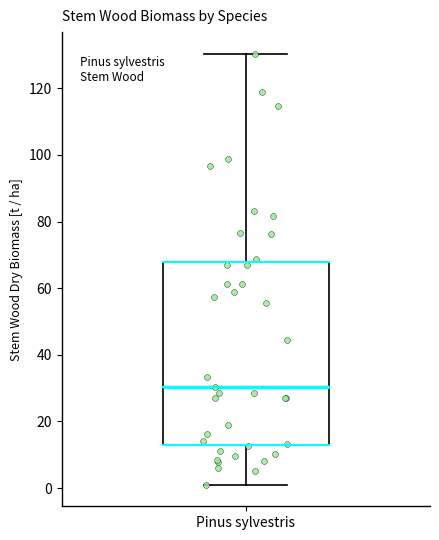

Read this box plot against the y-axis: the position of the median line, the range covered by the box, and the ends of both whiskers. The values are not printed on the chart, so give them approximately, as read against the axis.

median 30, box 12 to 68, whiskers 2 to 130